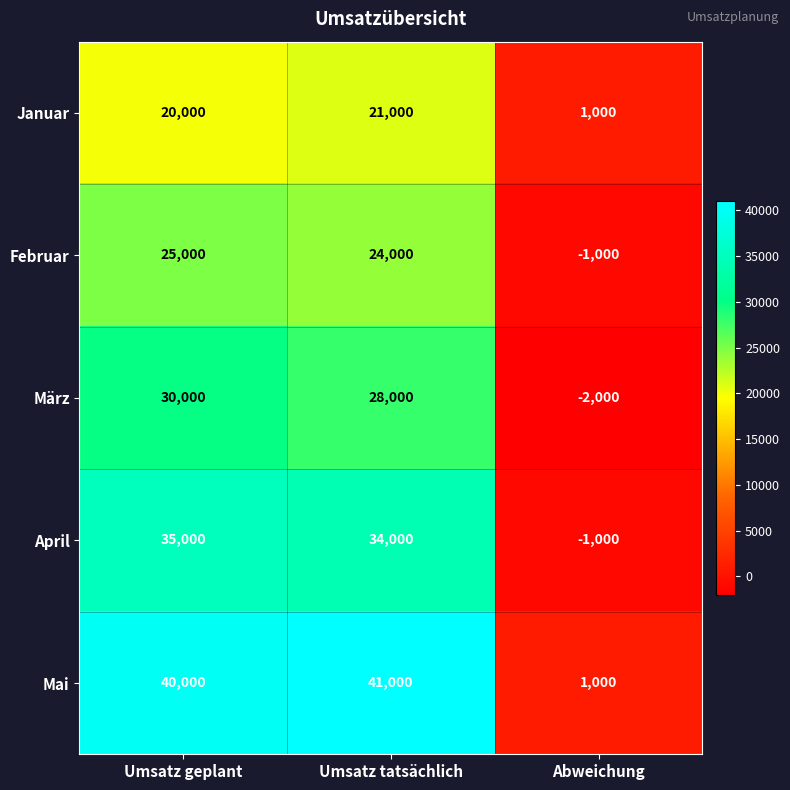

Which series has the largest range (max minus min)?

Mai